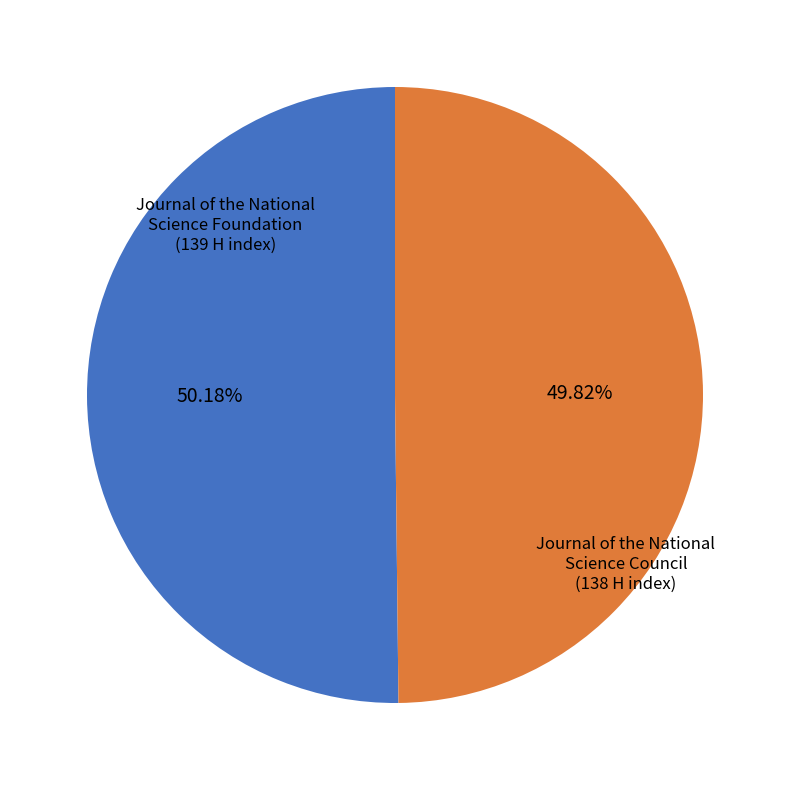

Is there a majority slice in this chart?

Yes